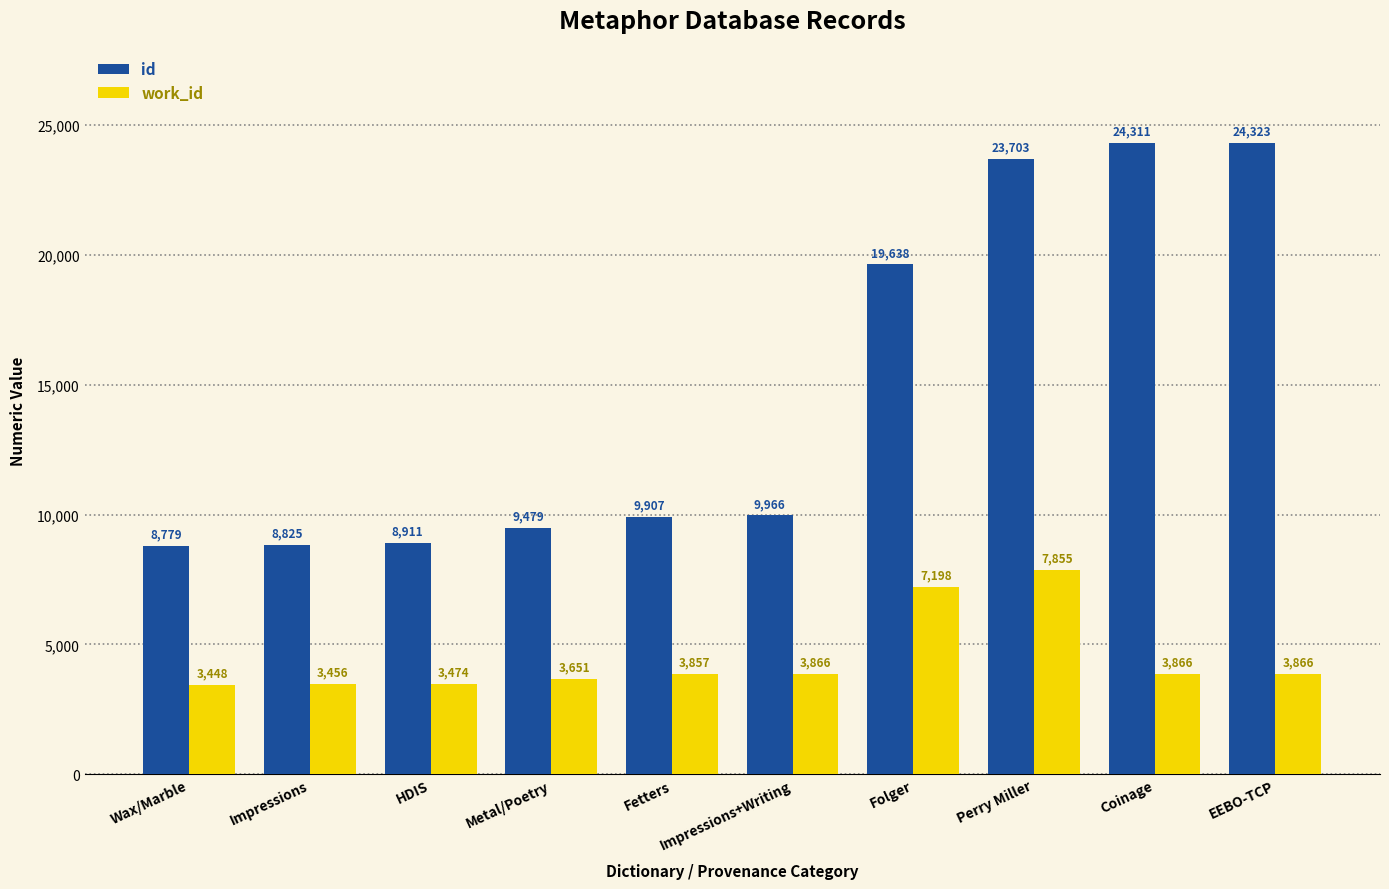

Which series has the largest total across all categories?

id